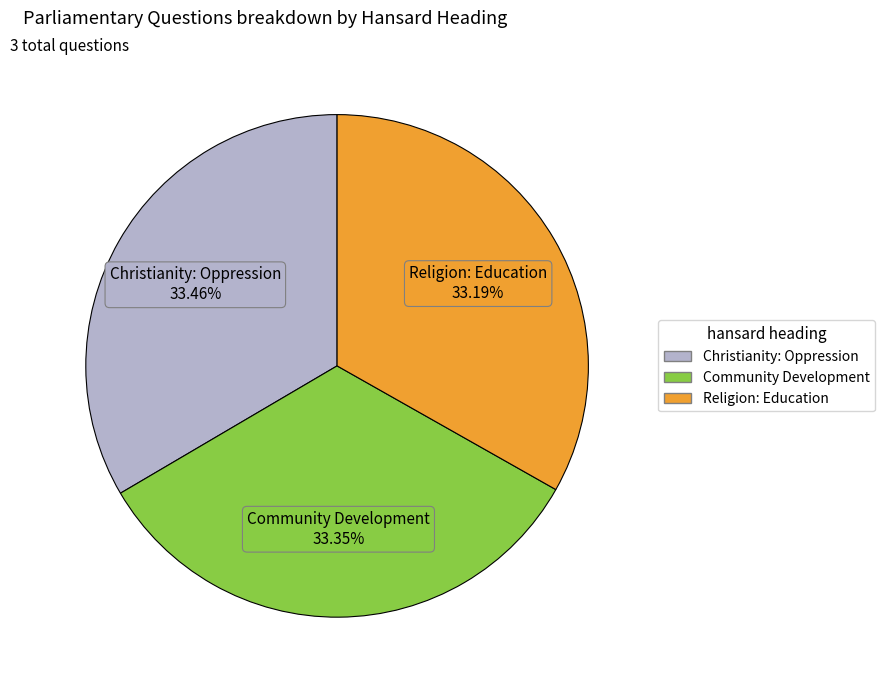

What percentage is the Community Development slice, to the nearest percent?

33%